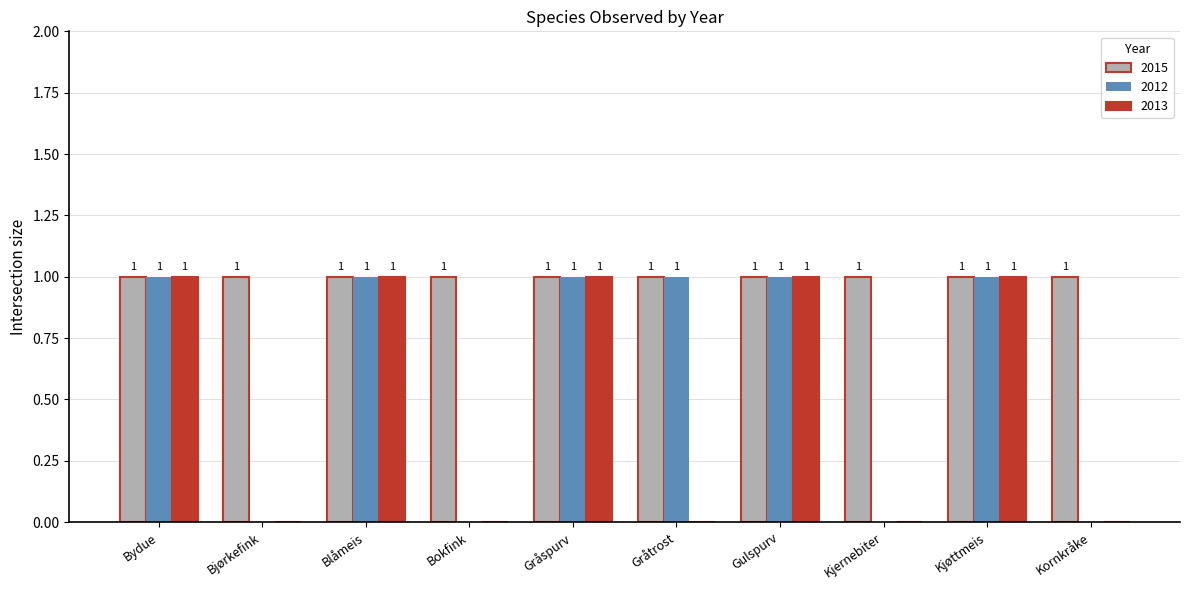

How many 2013 values are between 0 and 1?

10